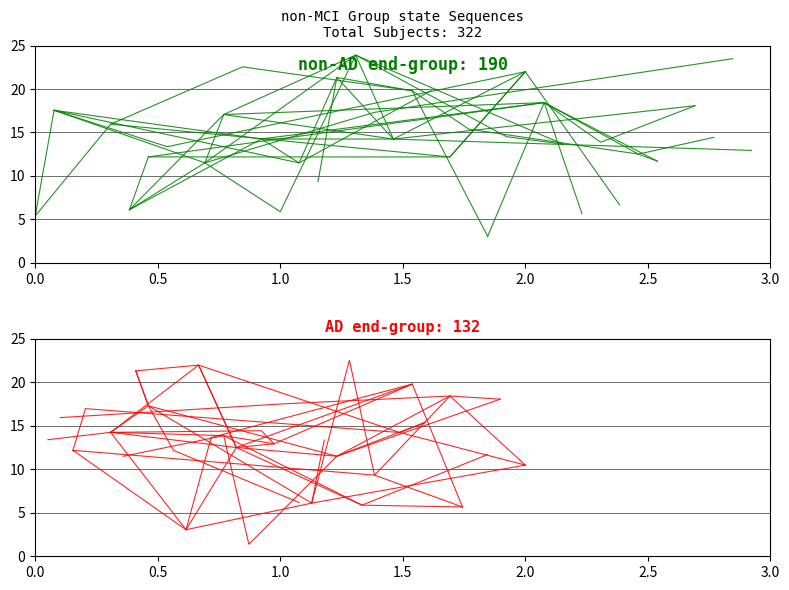

True or false: non-AD group has a value of 4.8 at 2.0.

False